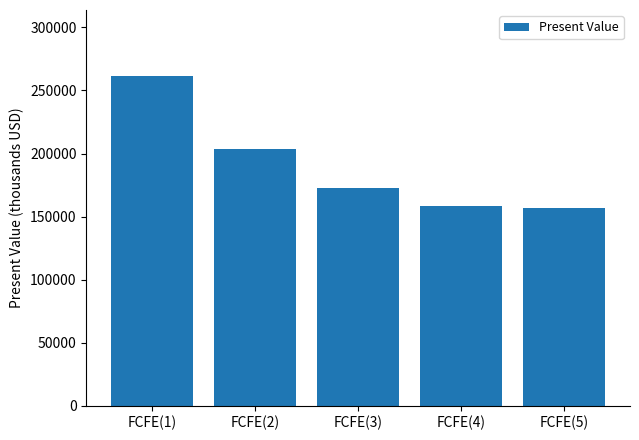

Reading left to right, extract all data points from this chart.

261518	203198	172380	158533	157108